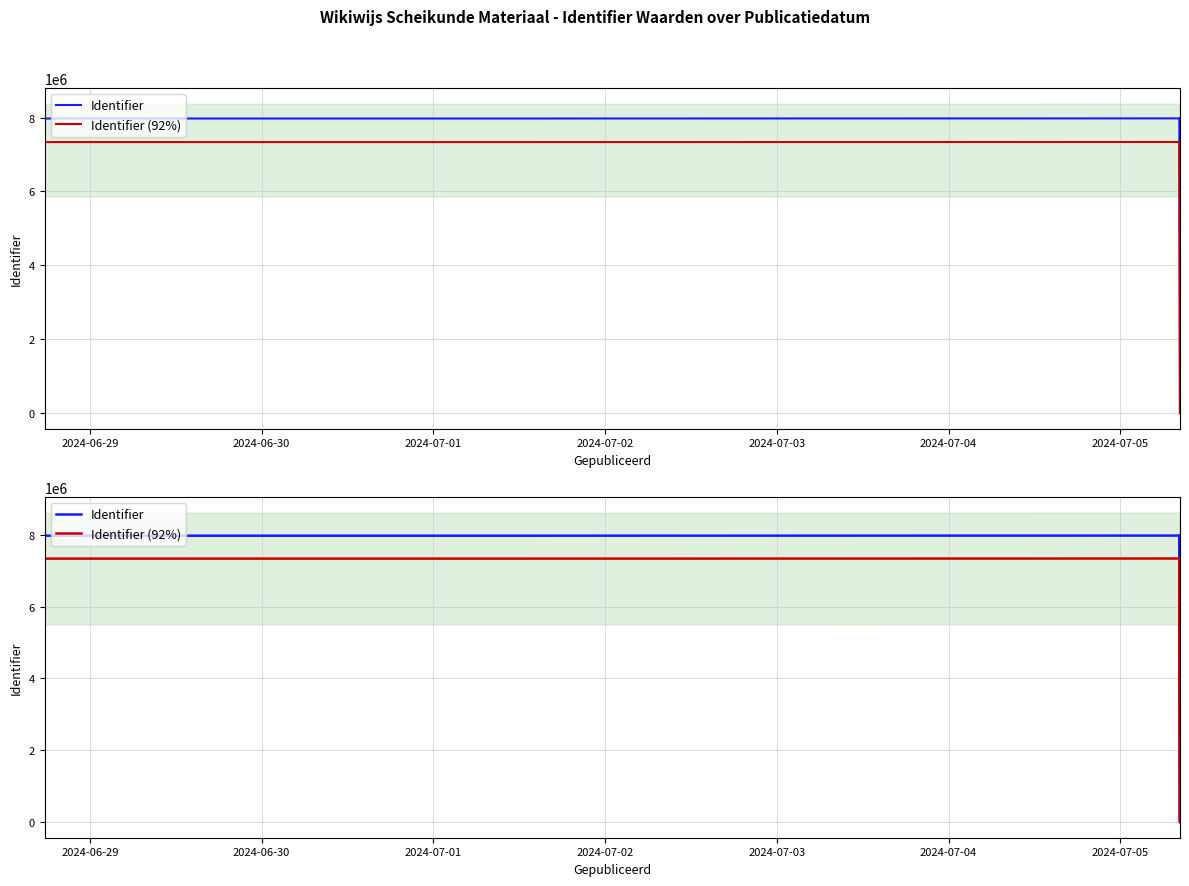

Which series has the largest range (max minus min)?

Identifier